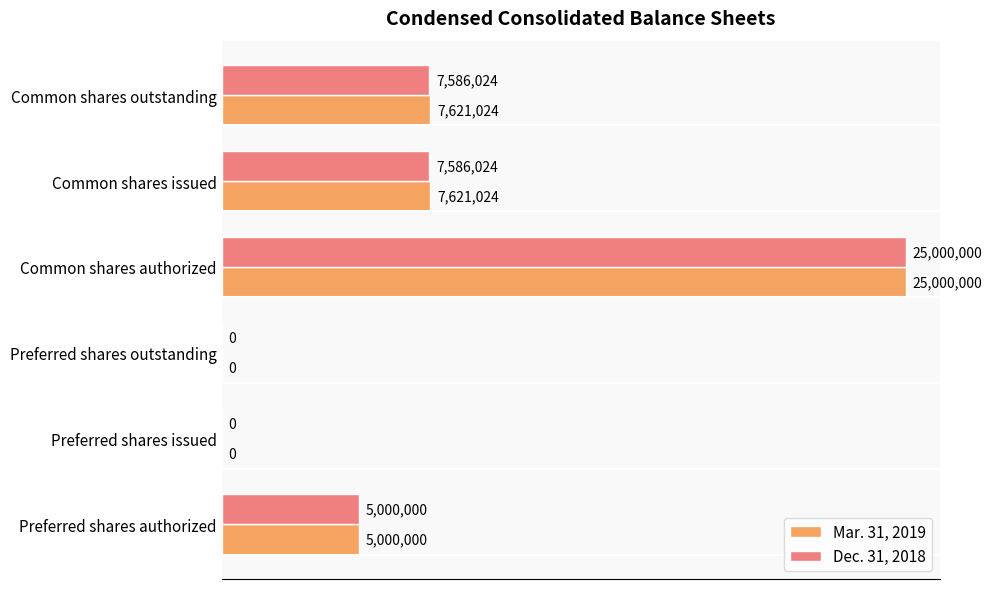

What are all the series names shown in the legend?

Mar. 31, 2019, Dec. 31, 2018